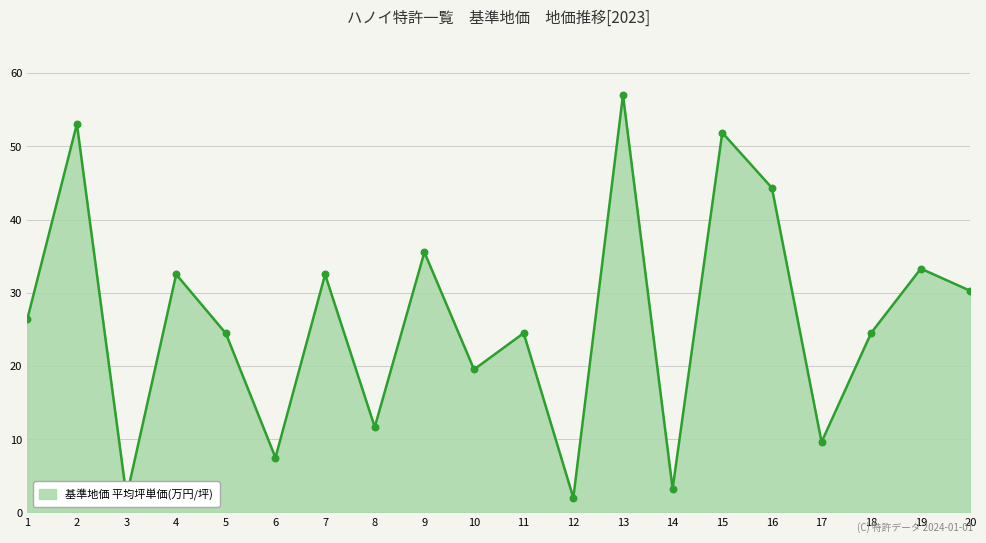

What is the change in value from 1 to 16?

+18.0